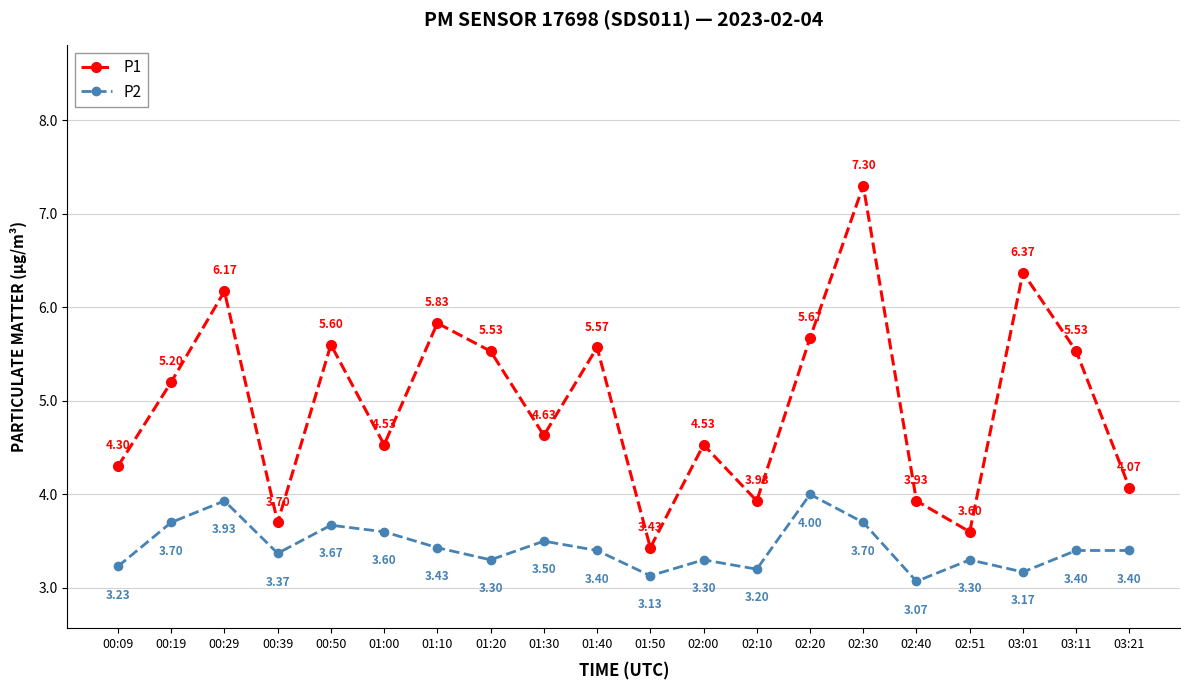

What is the sum of the P1 values at 03:11 and 02:20?

11.2